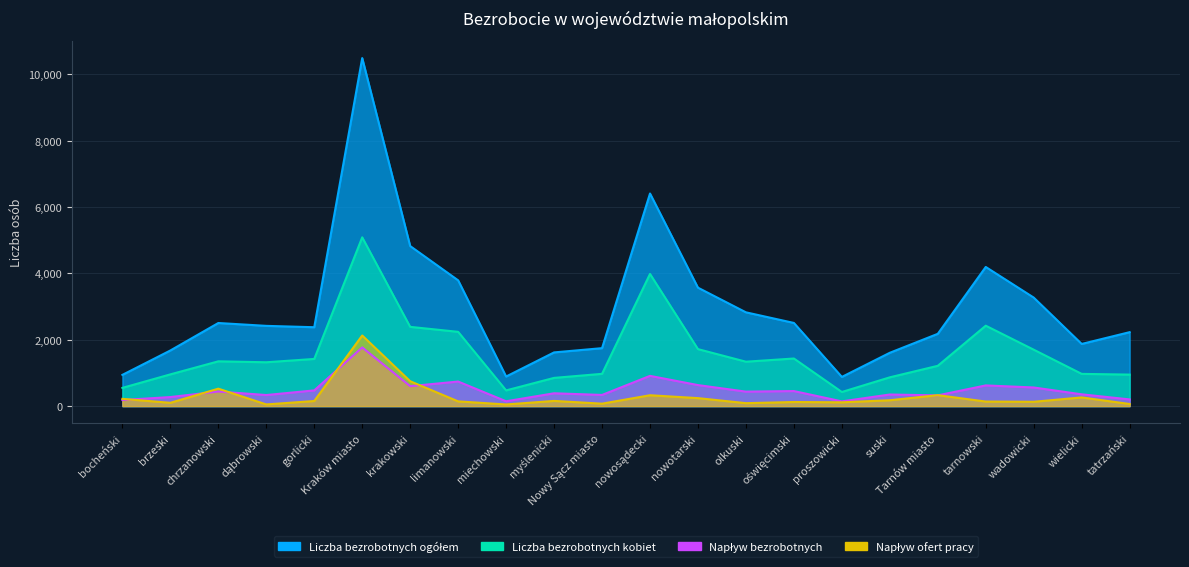

In Napływ bezrobotnych, how many points are lower than both neighbors (excluding endpoints)?

7